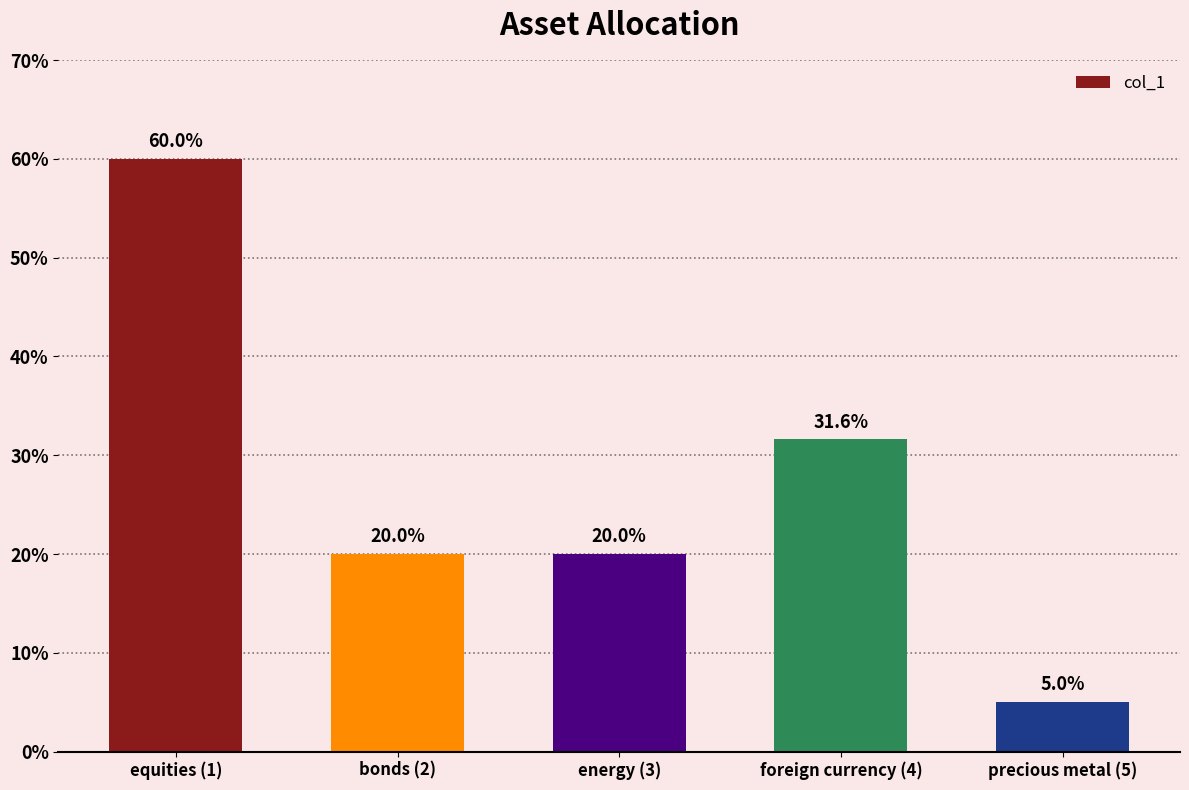

What is the approximate value at equities (1)?

0.6